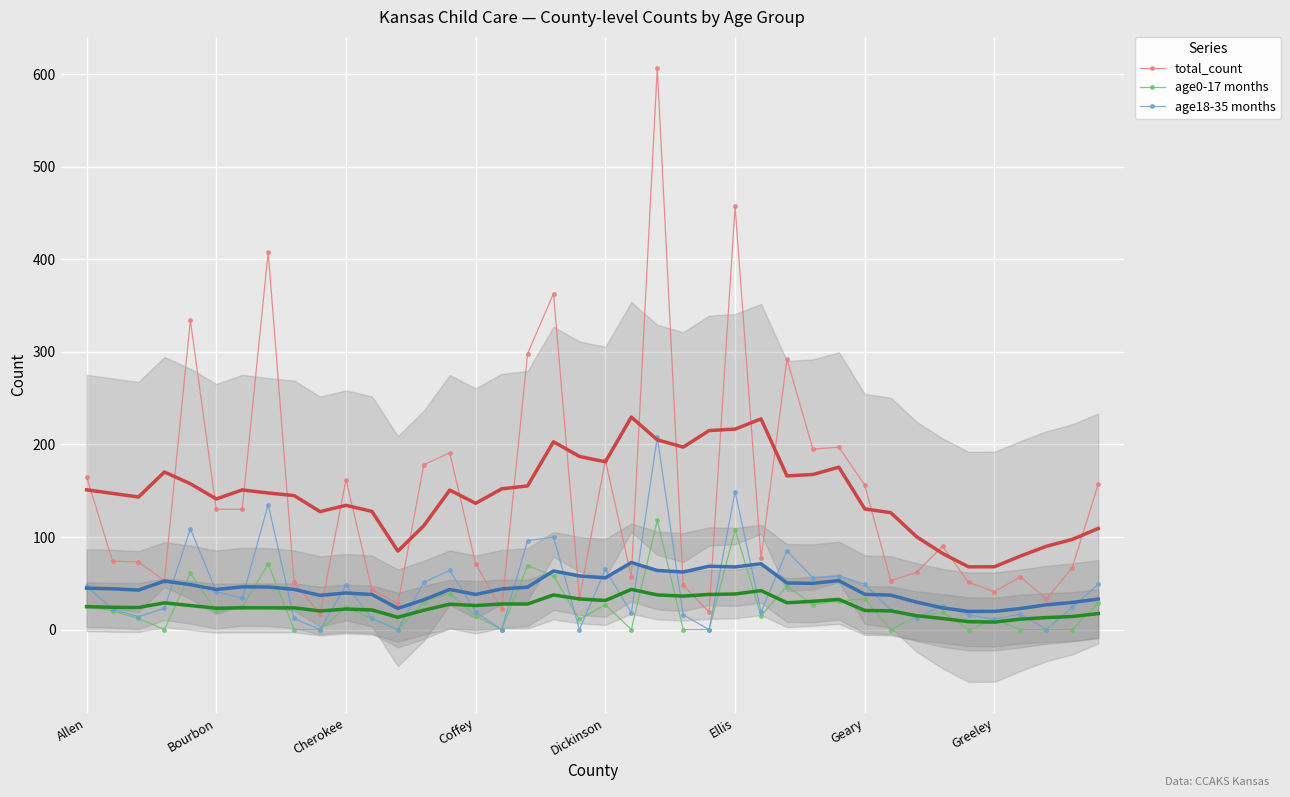

At how many categories does at least one series exceed 550?

1